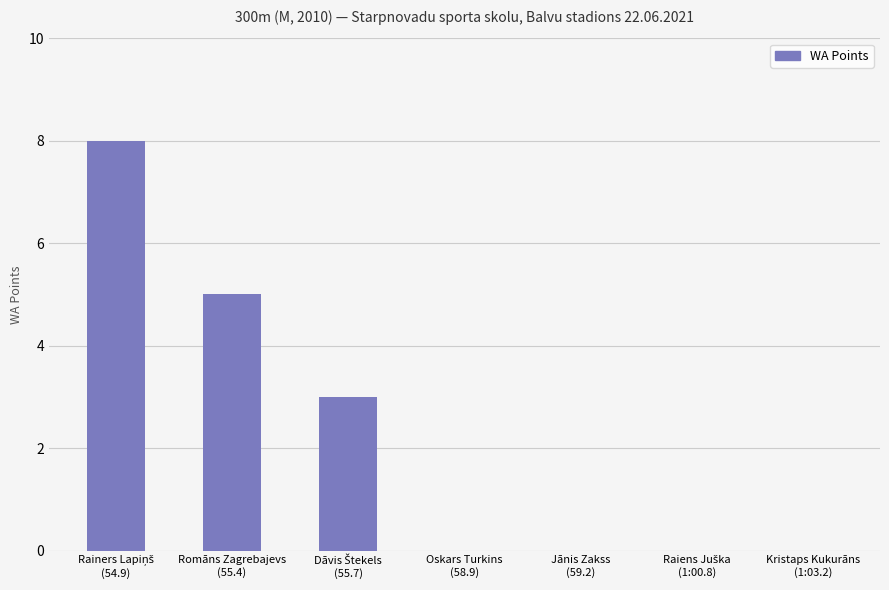

What is the greatest value displayed?

8